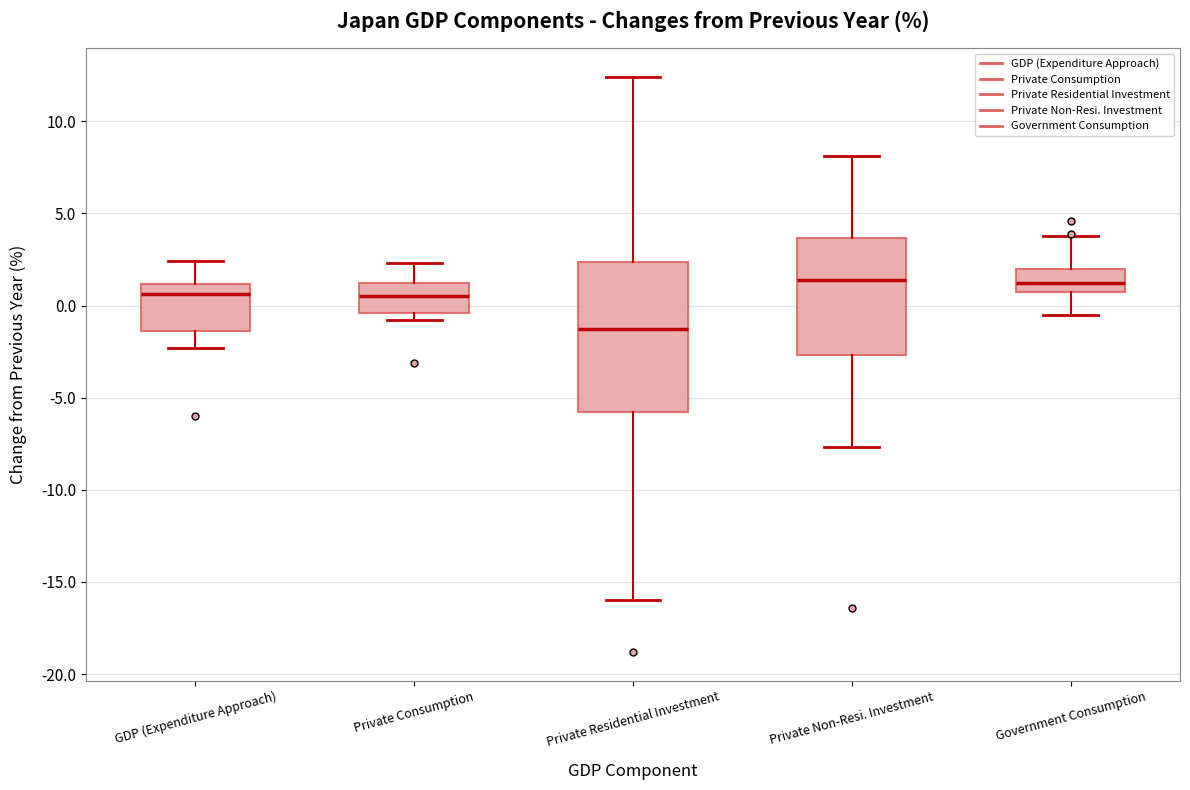

Where does the median line of the box for Private Residential Investment sit on the y-axis? The values are not printed on the chart, so give them approximately, as read against the axis.

-1.5